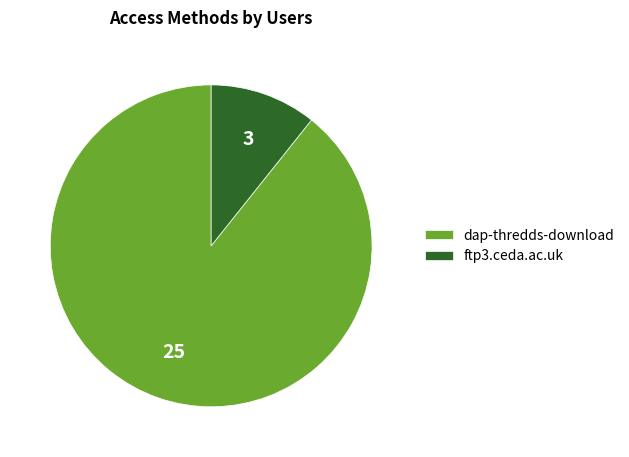

Rank the categories by value from highest to lowest.

dap-thredds-download, ftp3.ceda.ac.uk